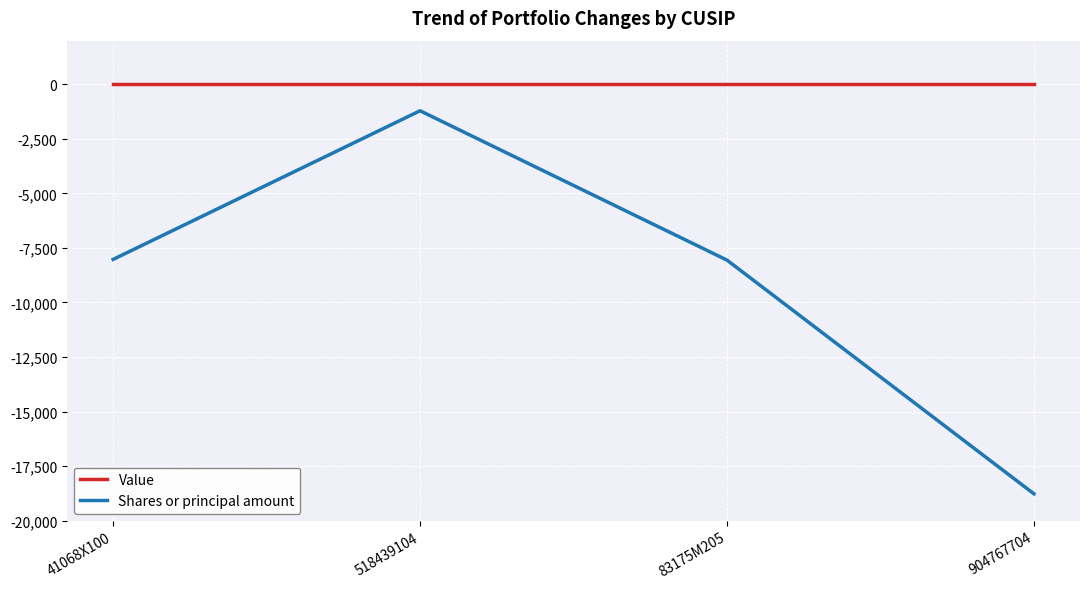

The value of Value at 83175M205 is 0. True or false?

True